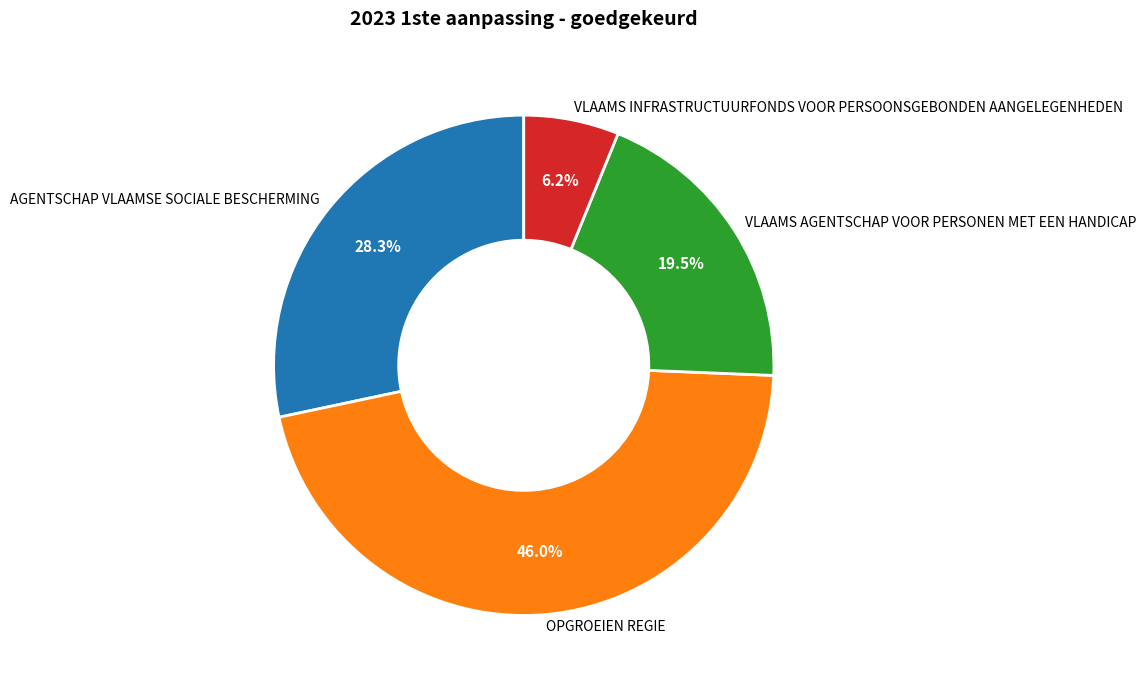

Do VLAAMS AGENTSCHAP VOOR PERSONEN MET EEN HANDICAP and AGENTSCHAP VLAAMSE SOCIALE BESCHERMING together represent more than half of the pie?

No